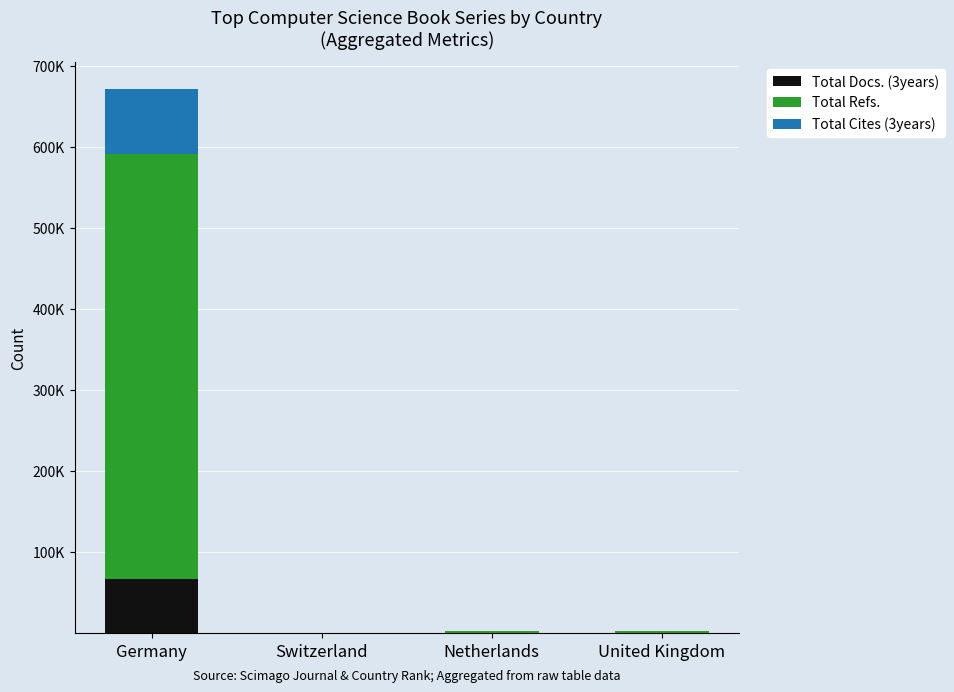

What are all the series names shown in the legend?

Total Docs. (3years), Total Refs., Total Cites (3years)